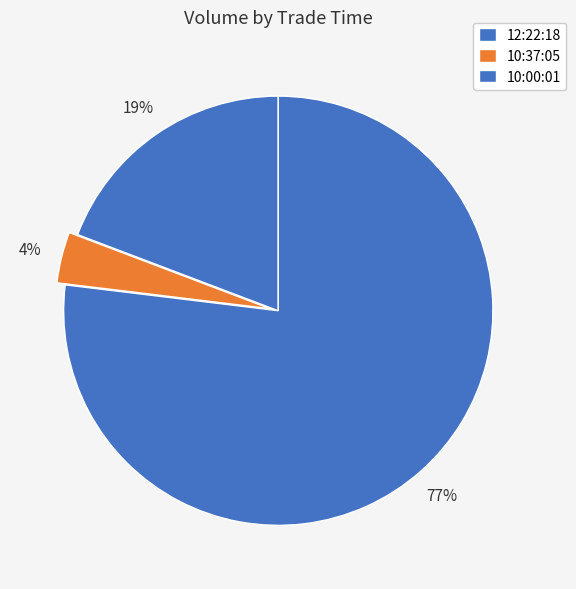

Count the number of slices in the pie.

3